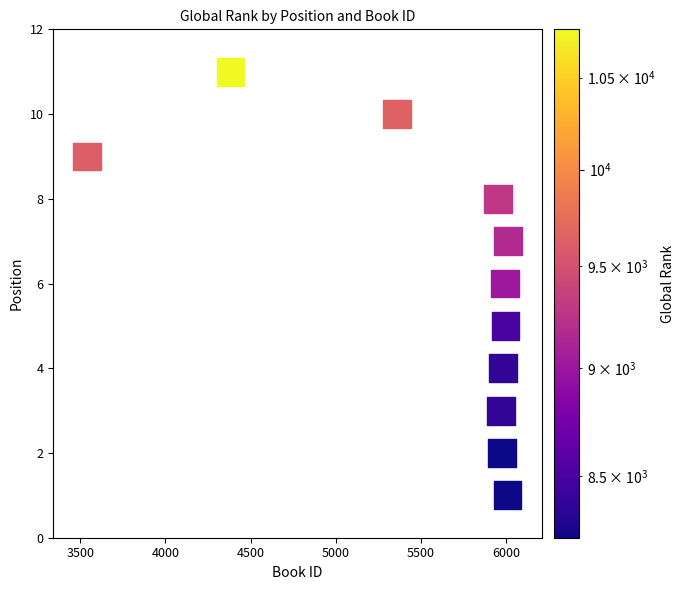

What is the average X value?

5563